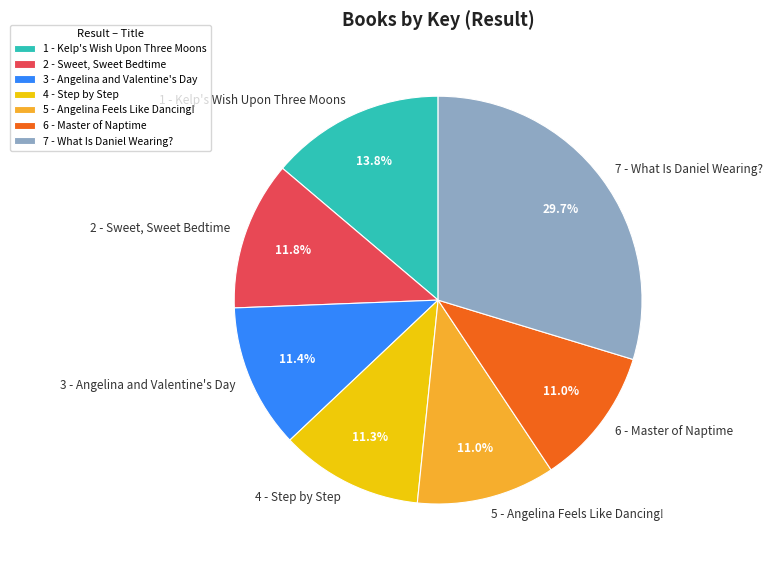

Approximately how many times larger is the value at 5 - Angelina Feels Like Dancing! compared to 2 - Sweet, Sweet Bedtime?

0.9